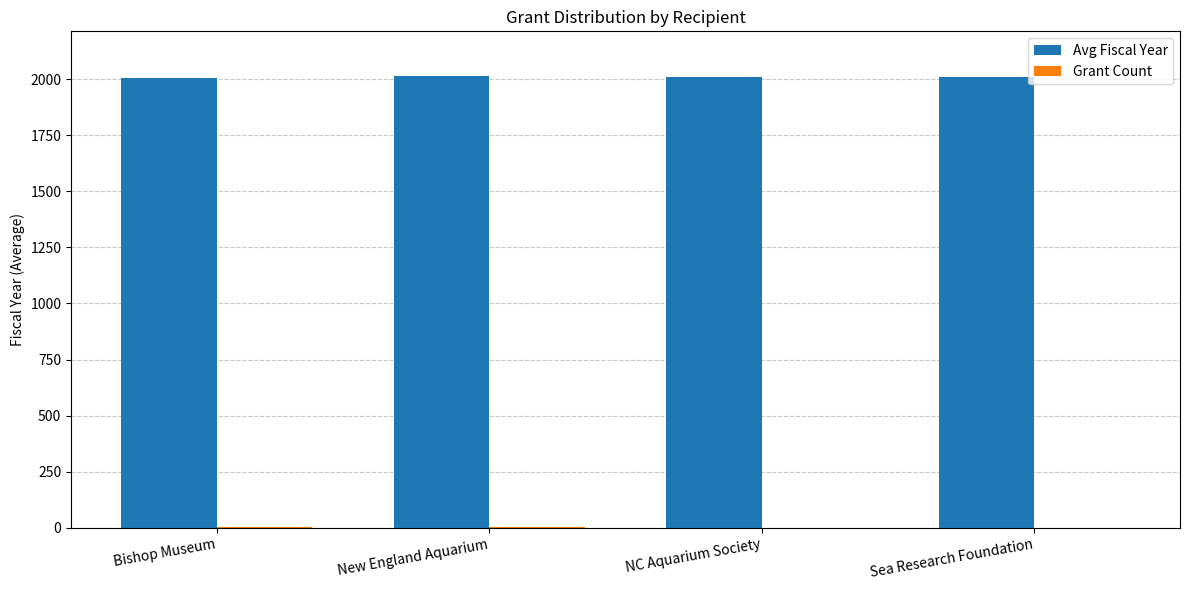

Is it true that Avg Fiscal Year equals 1023.0 at Bishop Museum?

False